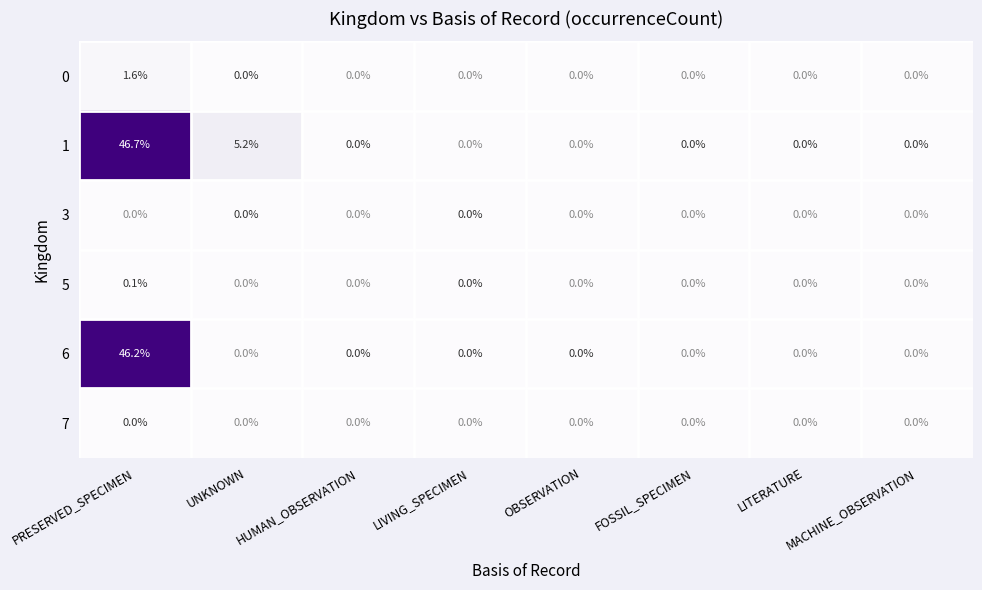

Which series has the largest total across all categories?

1